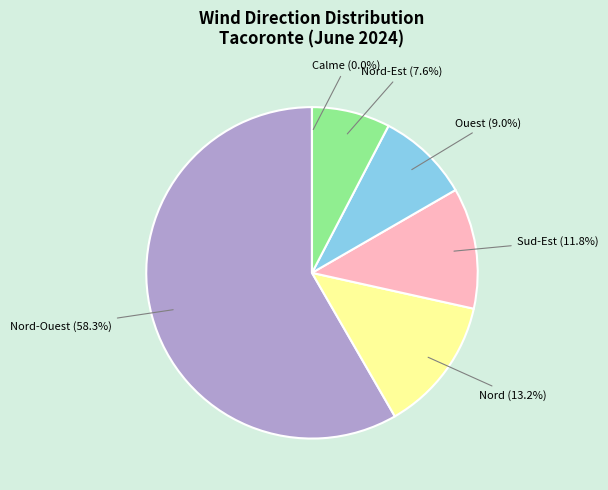

What is the largest slice in the pie chart?

Nord-Ouest